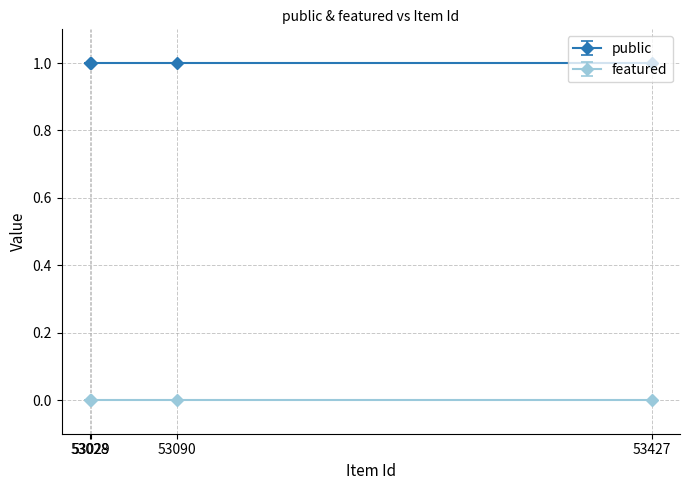

Which series has the widest spread of values?

public